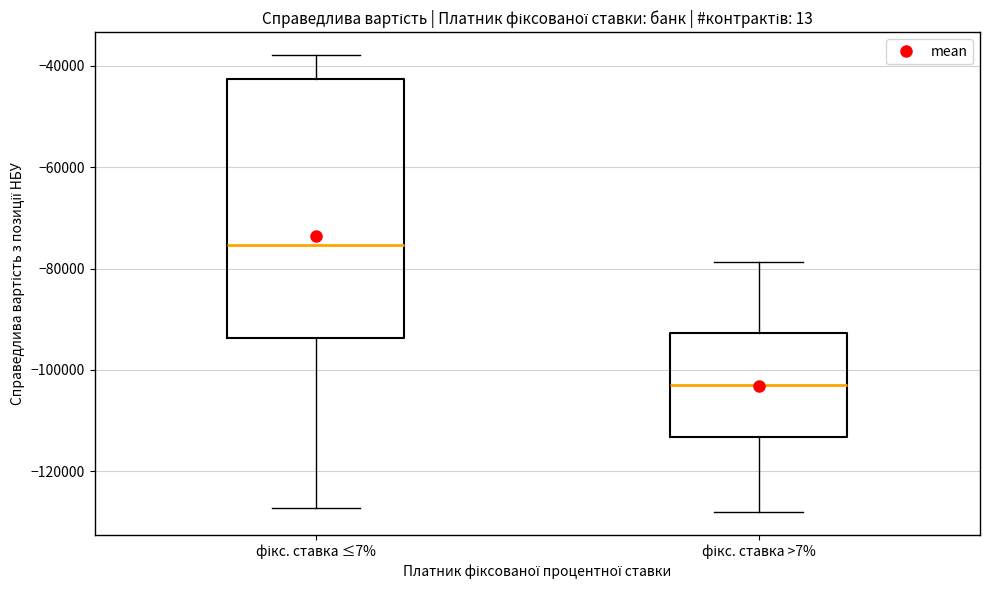

Where is the upper edge of the box for фікс. ставка >7% on the y-axis? The values are not printed on the chart, so give them approximately, as read against the axis.

-92000